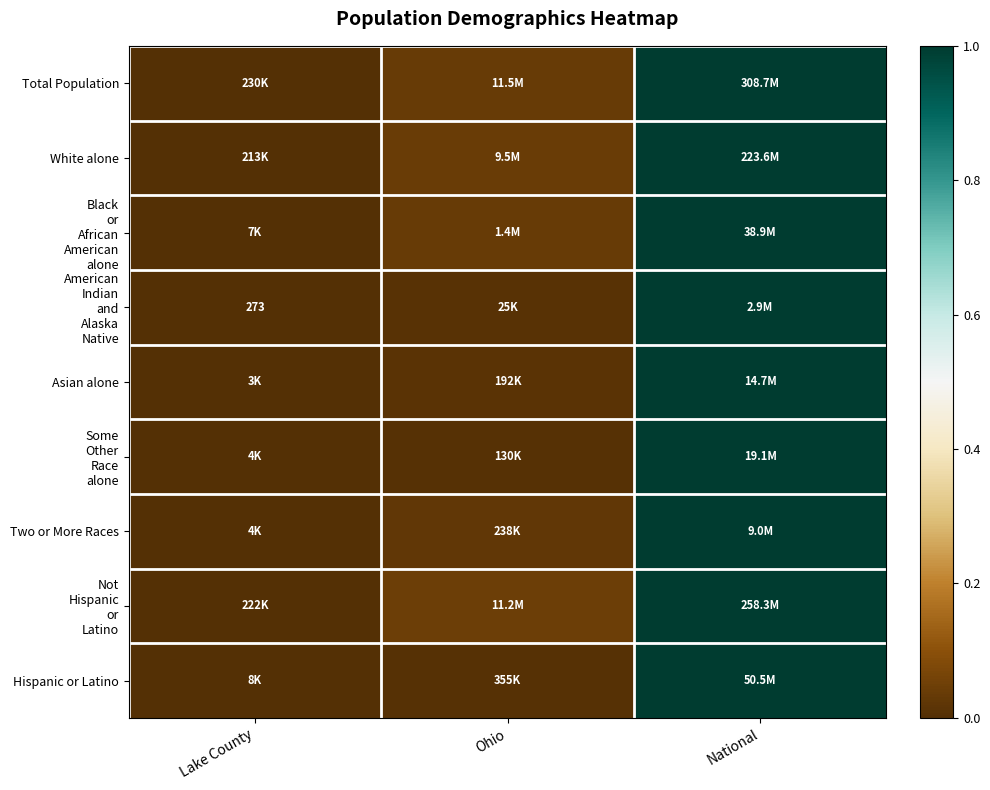

The value of Total Population at Lake County is 0.0. True or false?

True